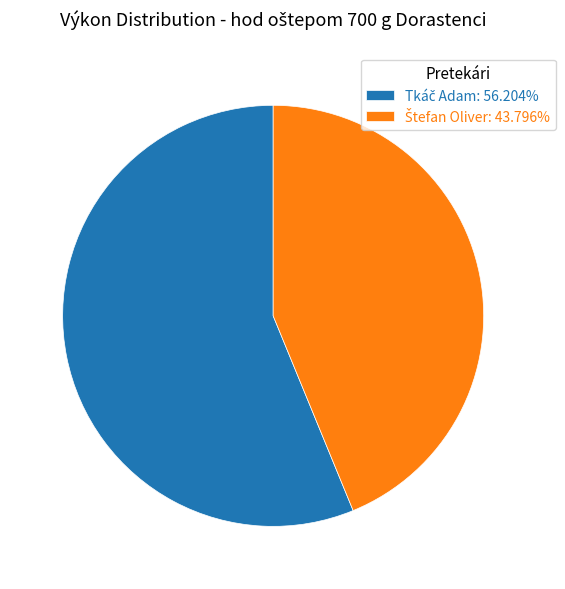

Is there a majority slice in this chart?

Yes